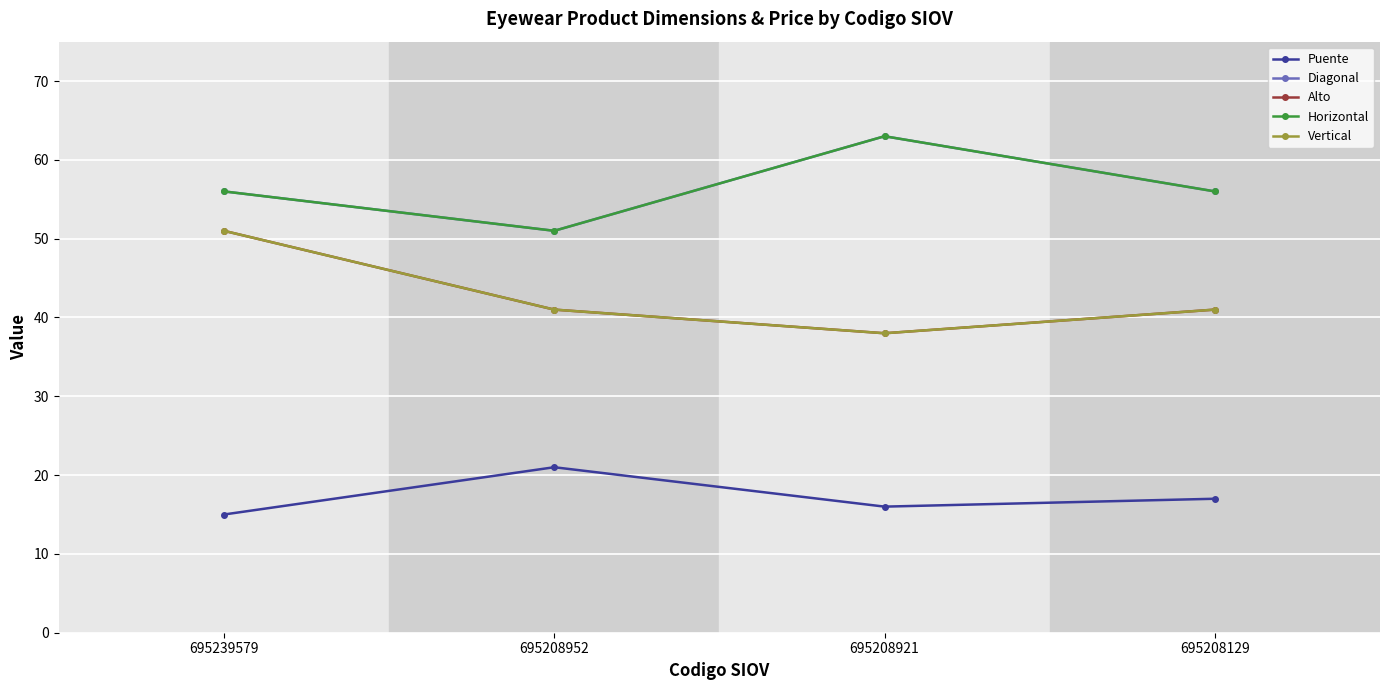

Read the Vertical value at 695208952, to the nearest 5.

40